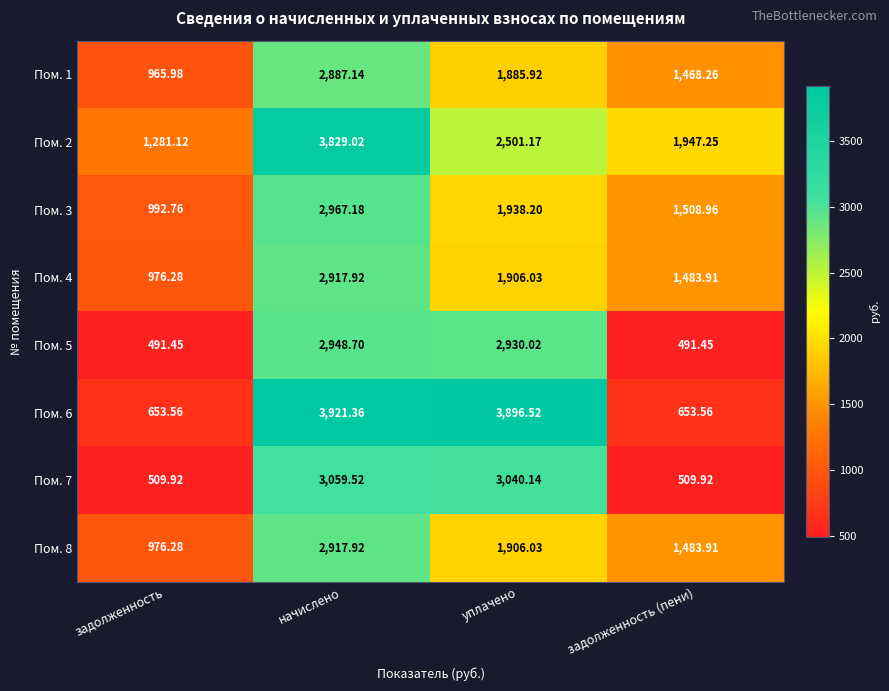

Where does the Пом. 3 series first go above 1938?

начислено